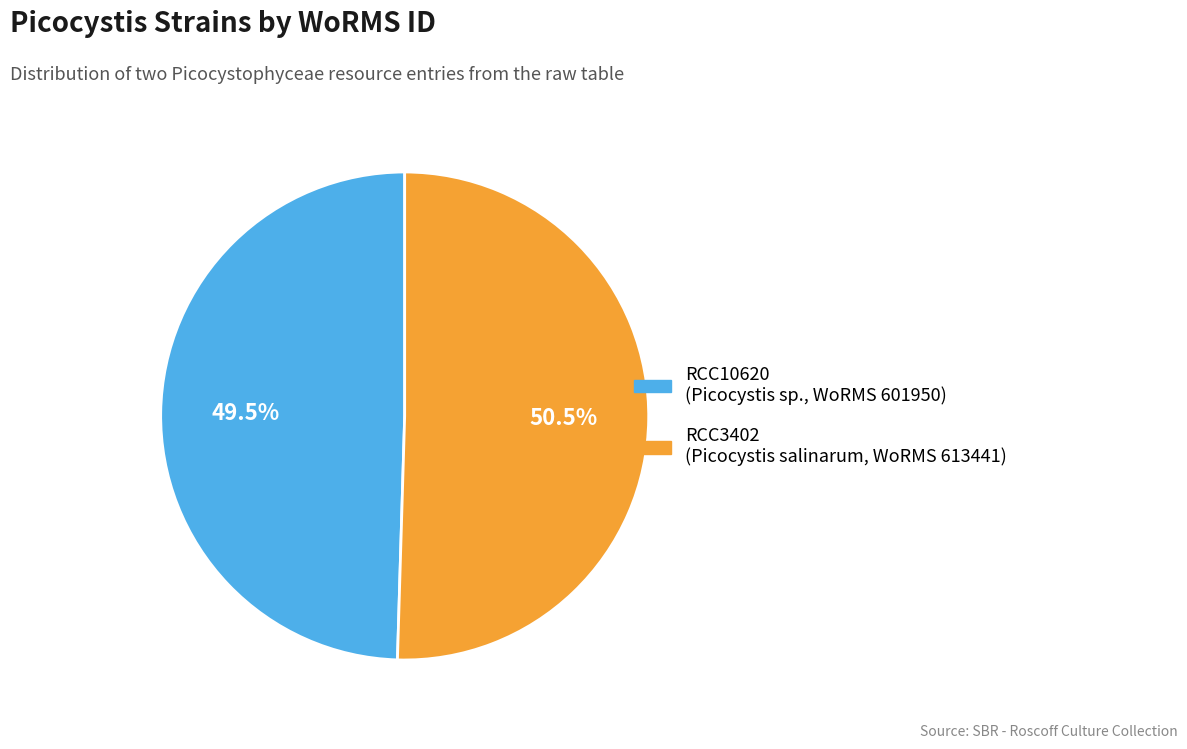

Between RCC10620 and RCC3402, which is larger?

RCC3402